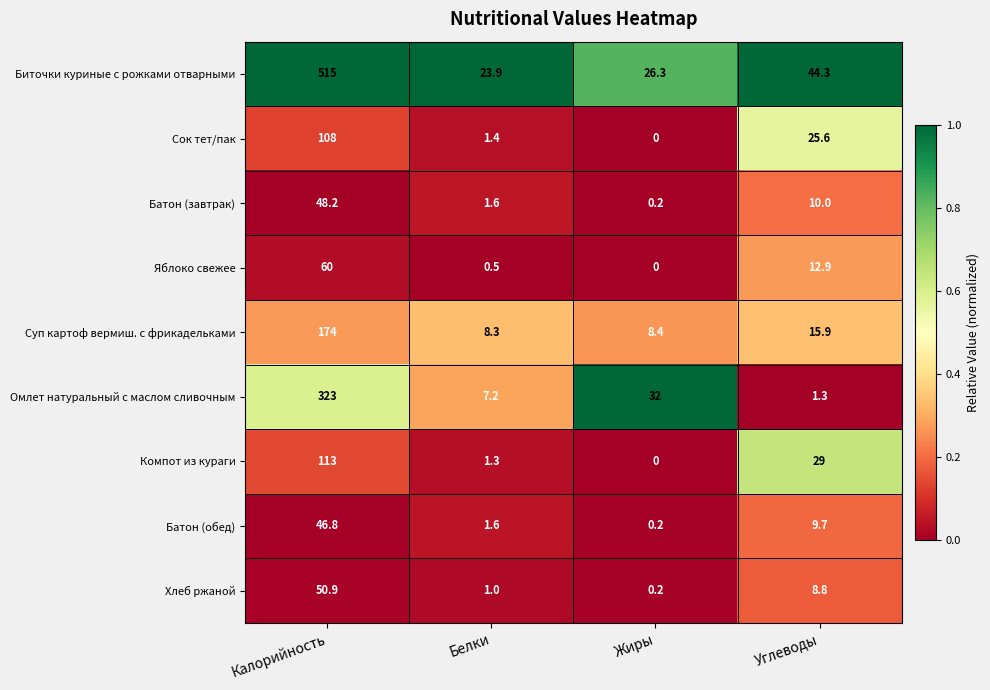

The Яблоко свежее series shows 0.5 at Белки. True or false?

True